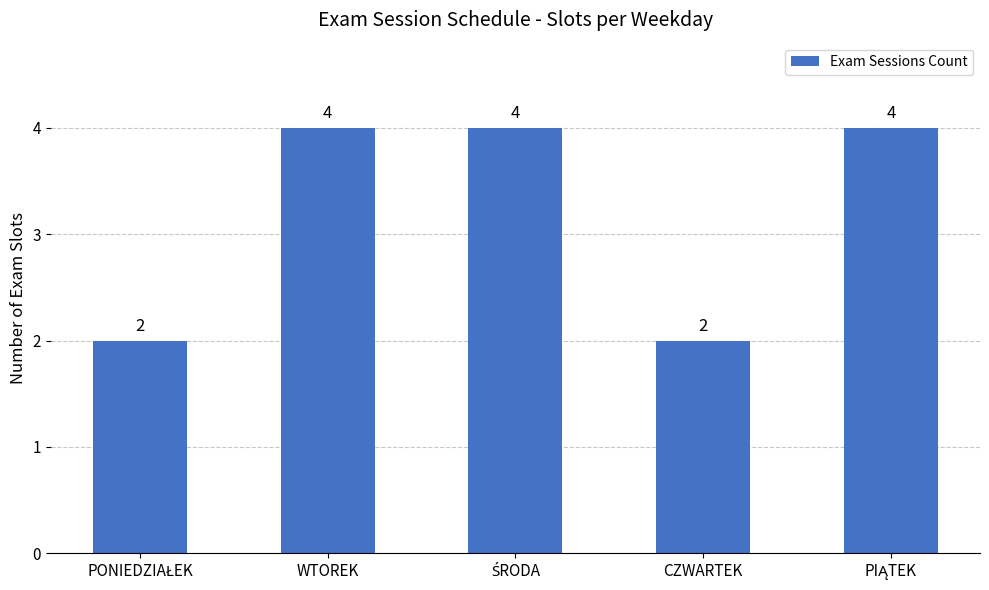

What is the greatest value displayed?

4